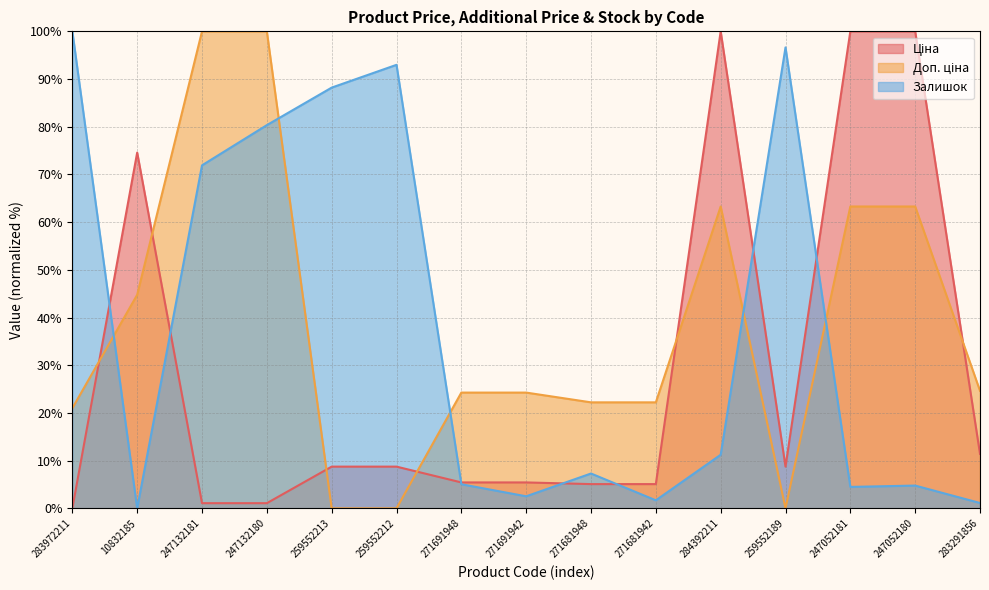

Where is the first local maximum for Залишок?

259552212